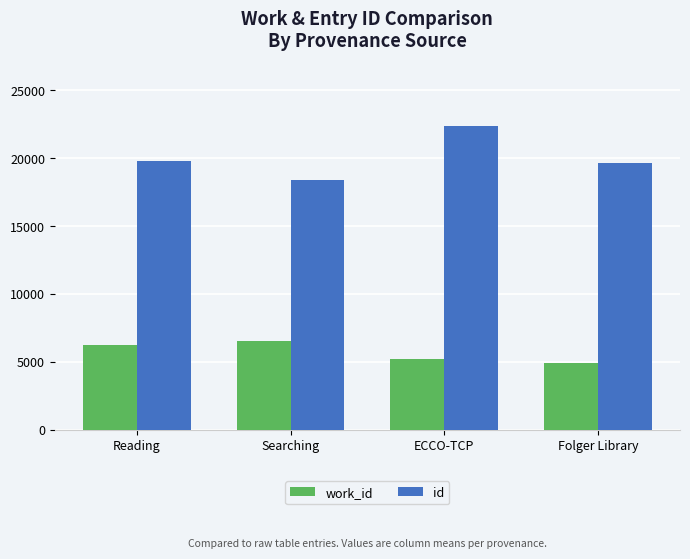

What is the total value across all series at Searching?

24934